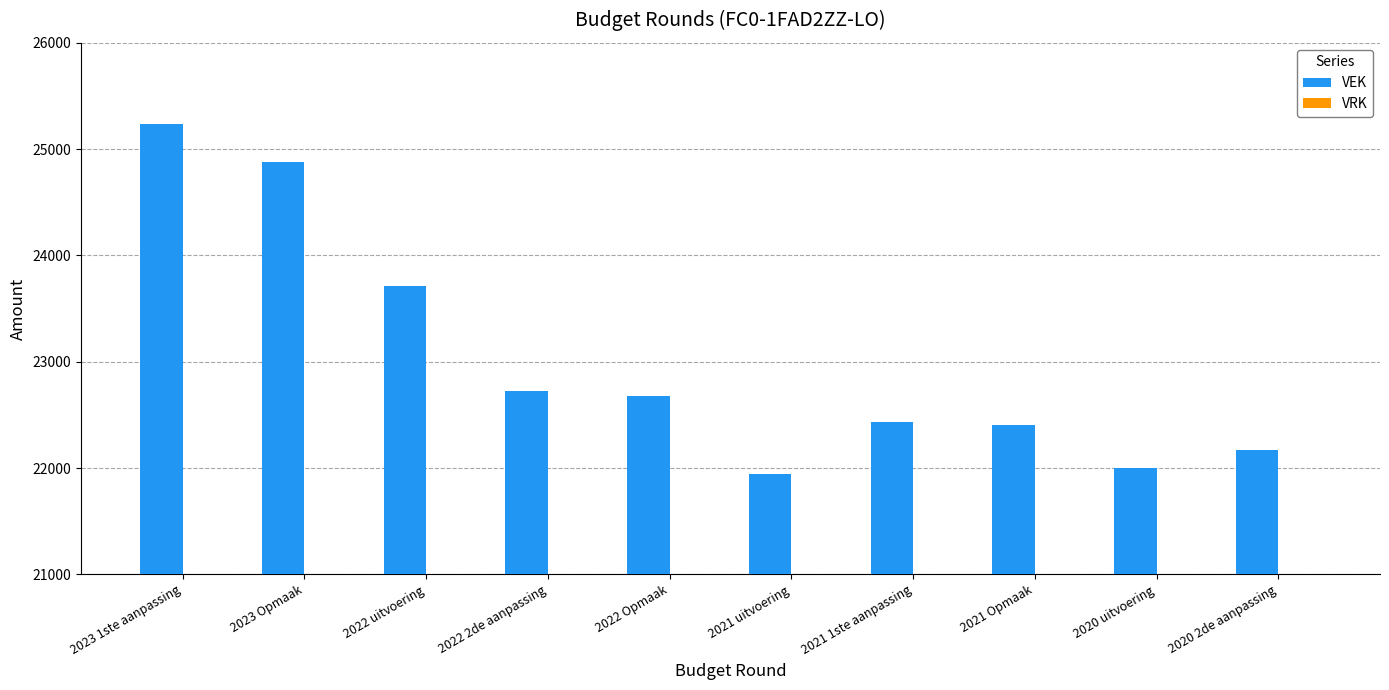

What is the label of the 5th bar from the right?

2021 uitvoering